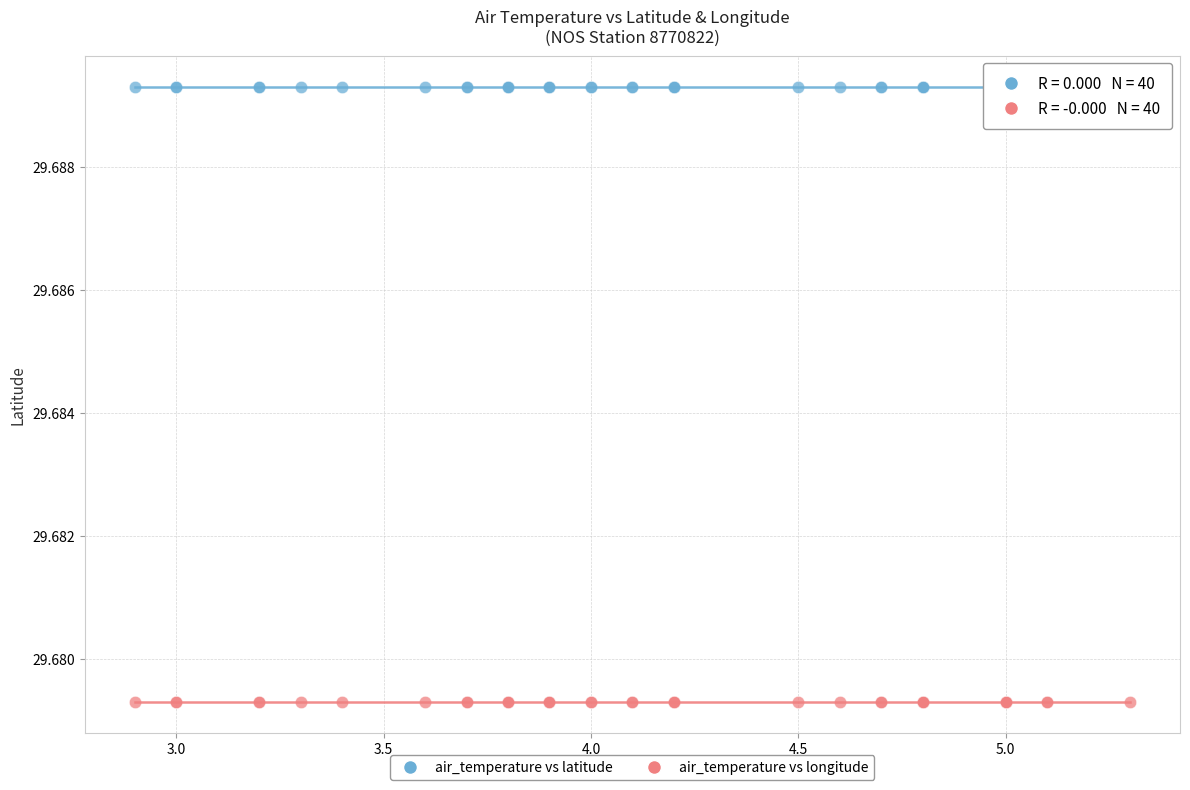

Which series reaches the maximum Y coordinate?

air_temperature vs latitude